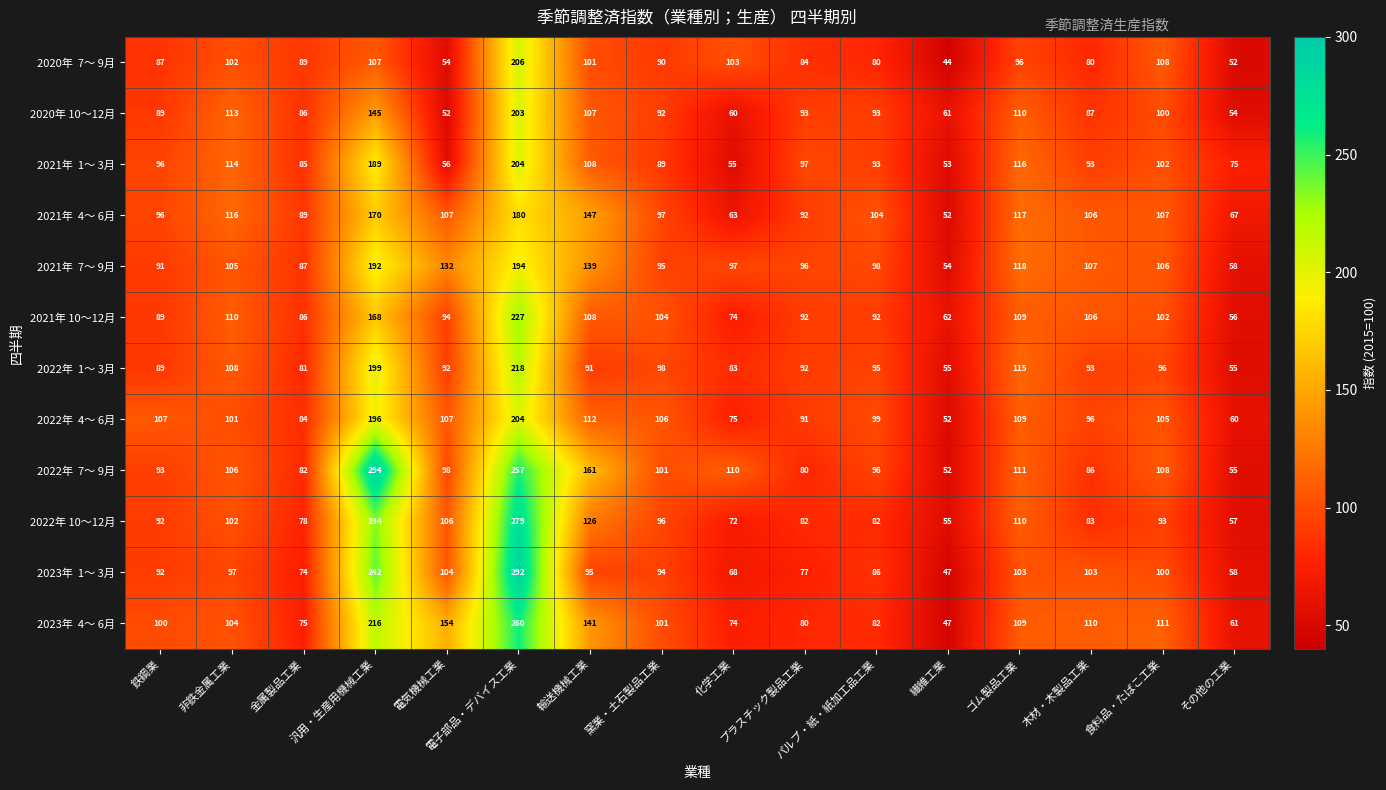

What is the greatest value displayed?

294